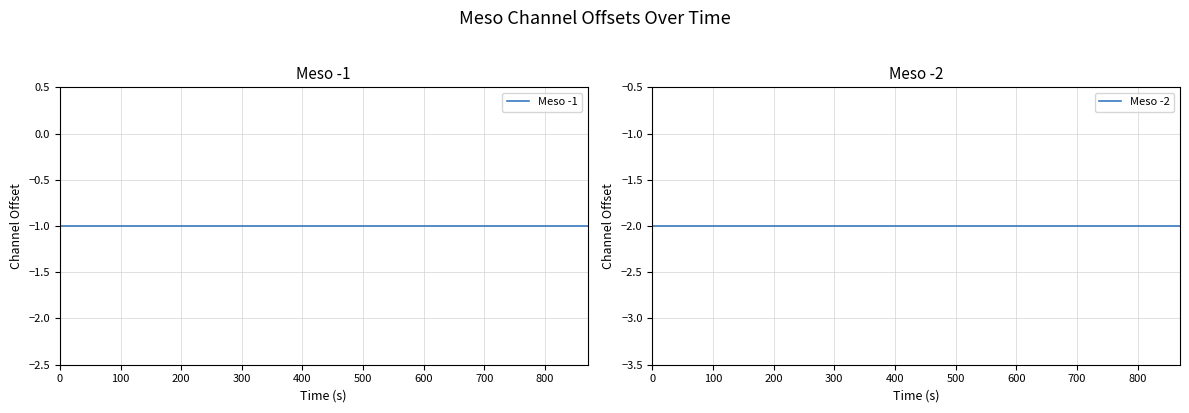

Reading left to right, transcribe all the data shown in this chart.

Meso -1: -1	-1	-1	-1	-1	-1	-1	-1	-1	-1	-1	-1	-1	-1	-1	-1	-1	-1	-1	-1	-1	-1	-1	-1	-1	-1	-1	-1	-1	-1
Meso -2: -2	-2	-2	-2	-2	-2	-2	-2	-2	-2	-2	-2	-2	-2	-2	-2	-2	-2	-2	-2	-2	-2	-2	-2	-2	-2	-2	-2	-2	-2